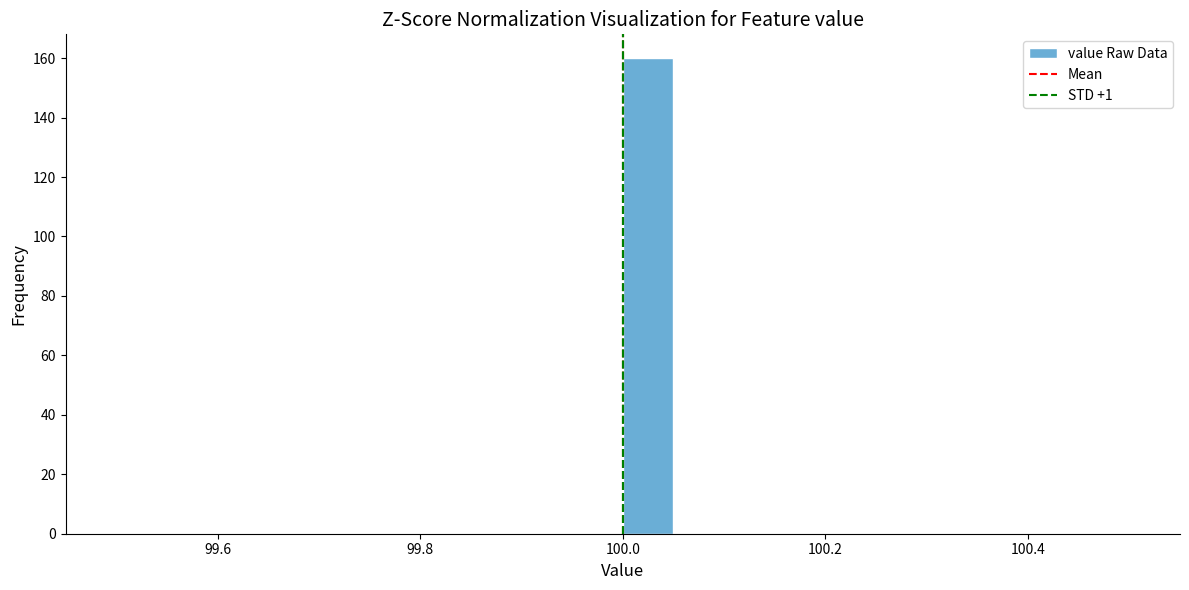

Around what value on the x-axis is the tallest bar? Give the approximate position of its centre, as read against the axis.

100.02